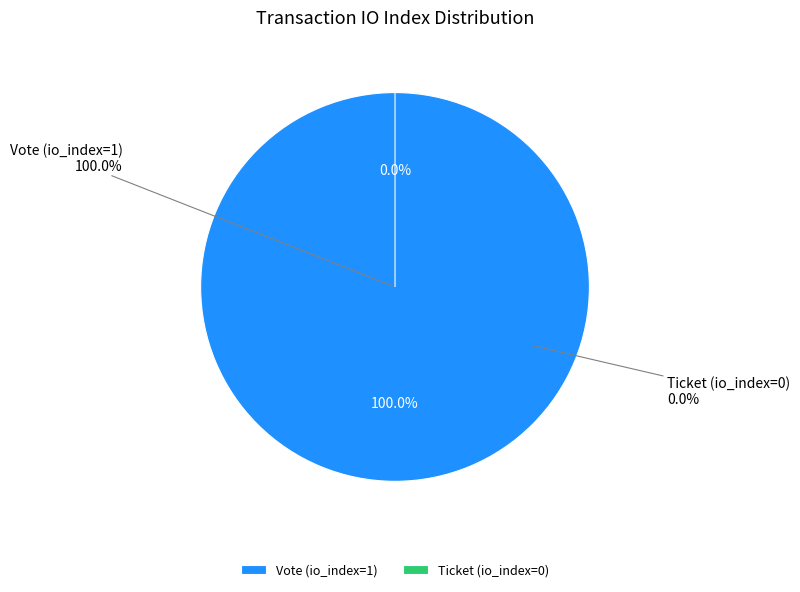

What is the change in value from Vote (io_index=1) to Ticket (io_index=0)?

-1